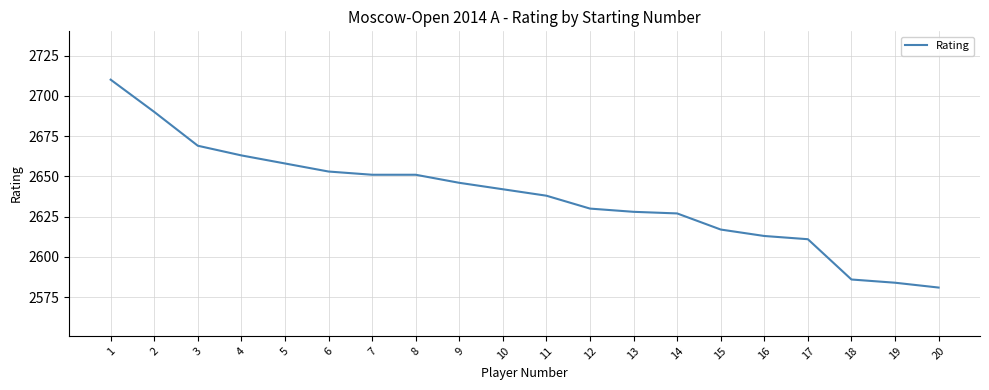

Approximately how many times larger is the value at 4 compared to 13?

1.0